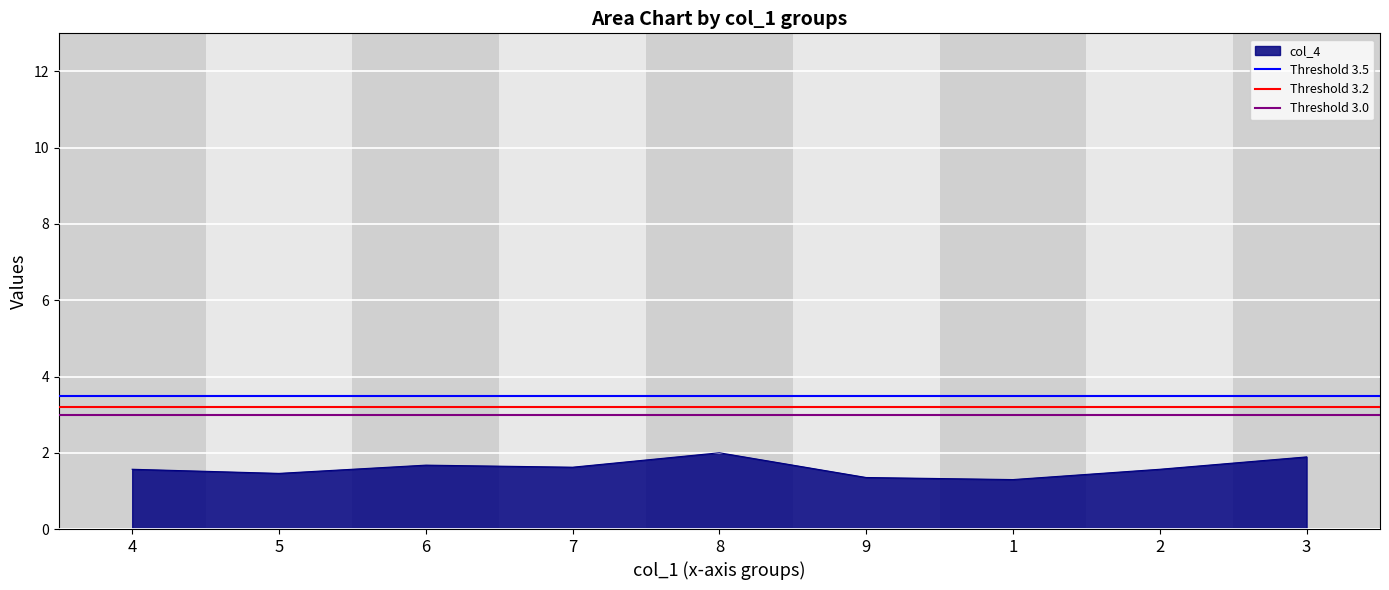

The value of Threshold 3.0 at 5 is 3.0. True or false?

True